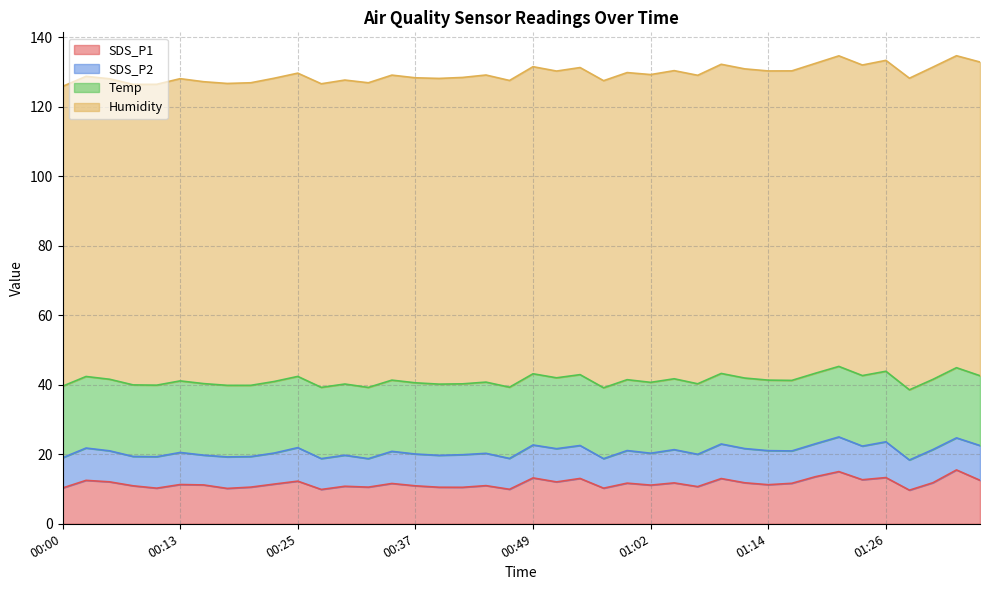

What is the difference between the SDS_P1 values at 01:31 and 00:47?

1.9